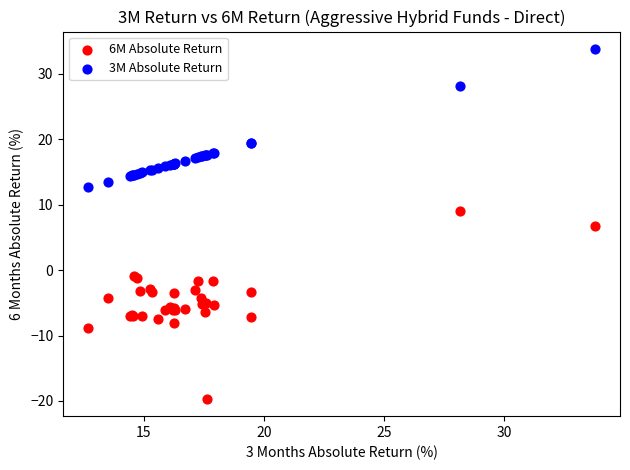

Which series reaches the maximum Y coordinate?

3M Absolute Return